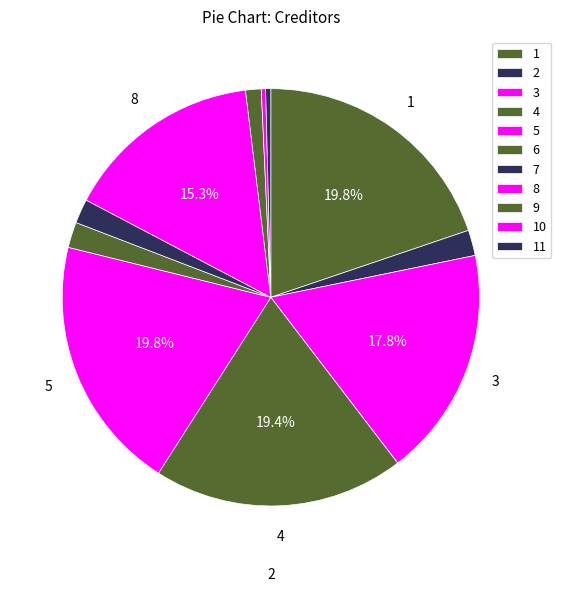

To the nearest percent, what is the difference between the 10 and 6 slice percentages?

2%